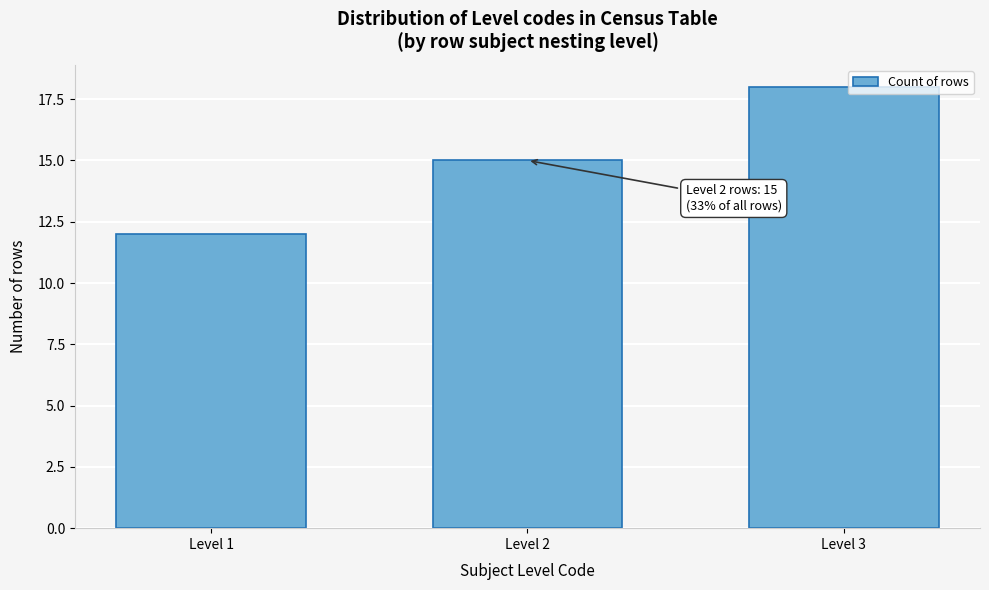

Reading left to right, list all the values displayed in this chart.

Level 1=12	Level 2=15	Level 3=18